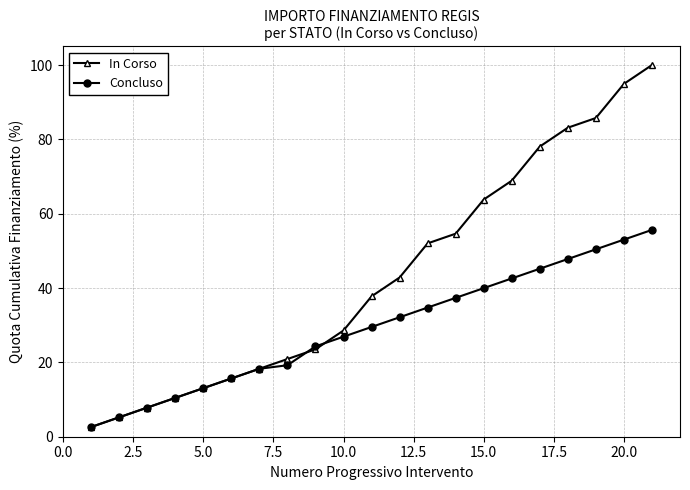

Which series has the largest total across all categories?

In Corso